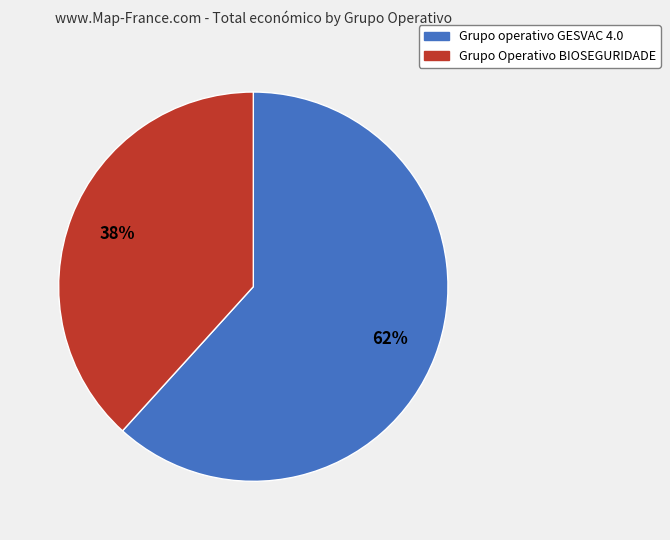

How many segments does this pie chart have?

2